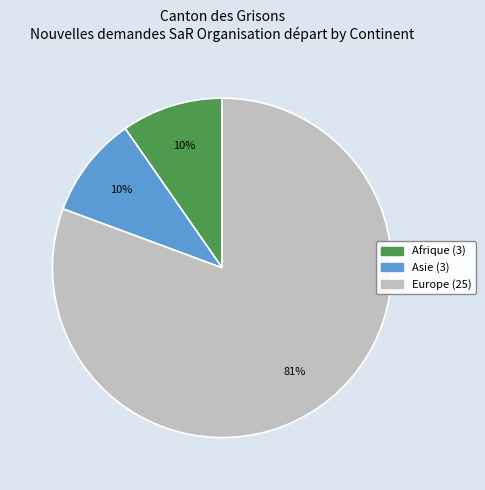

How many segments does this pie chart have?

3